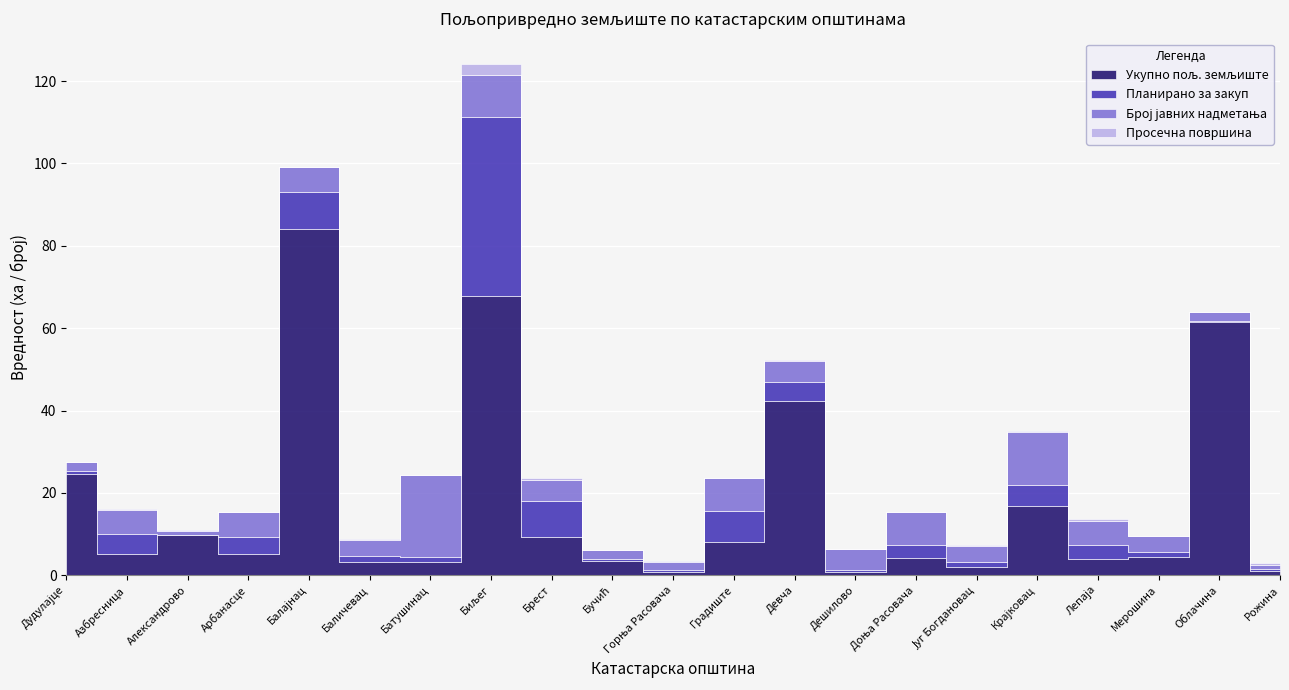

List the labels in order of Укупно пољ. земљиште value, largest first.

Балајнац, Биљег, Облачина, Девча, Дудулајце, Крајковац, Александрово, Брест, Градиште, Арбанасце, Азбресница, Мерошина, Доња Расовача, Лепаја, Бучић, Баличевац, Батушинац, Југ Богдановац, Рожина, Дешилово, Горња Расовача